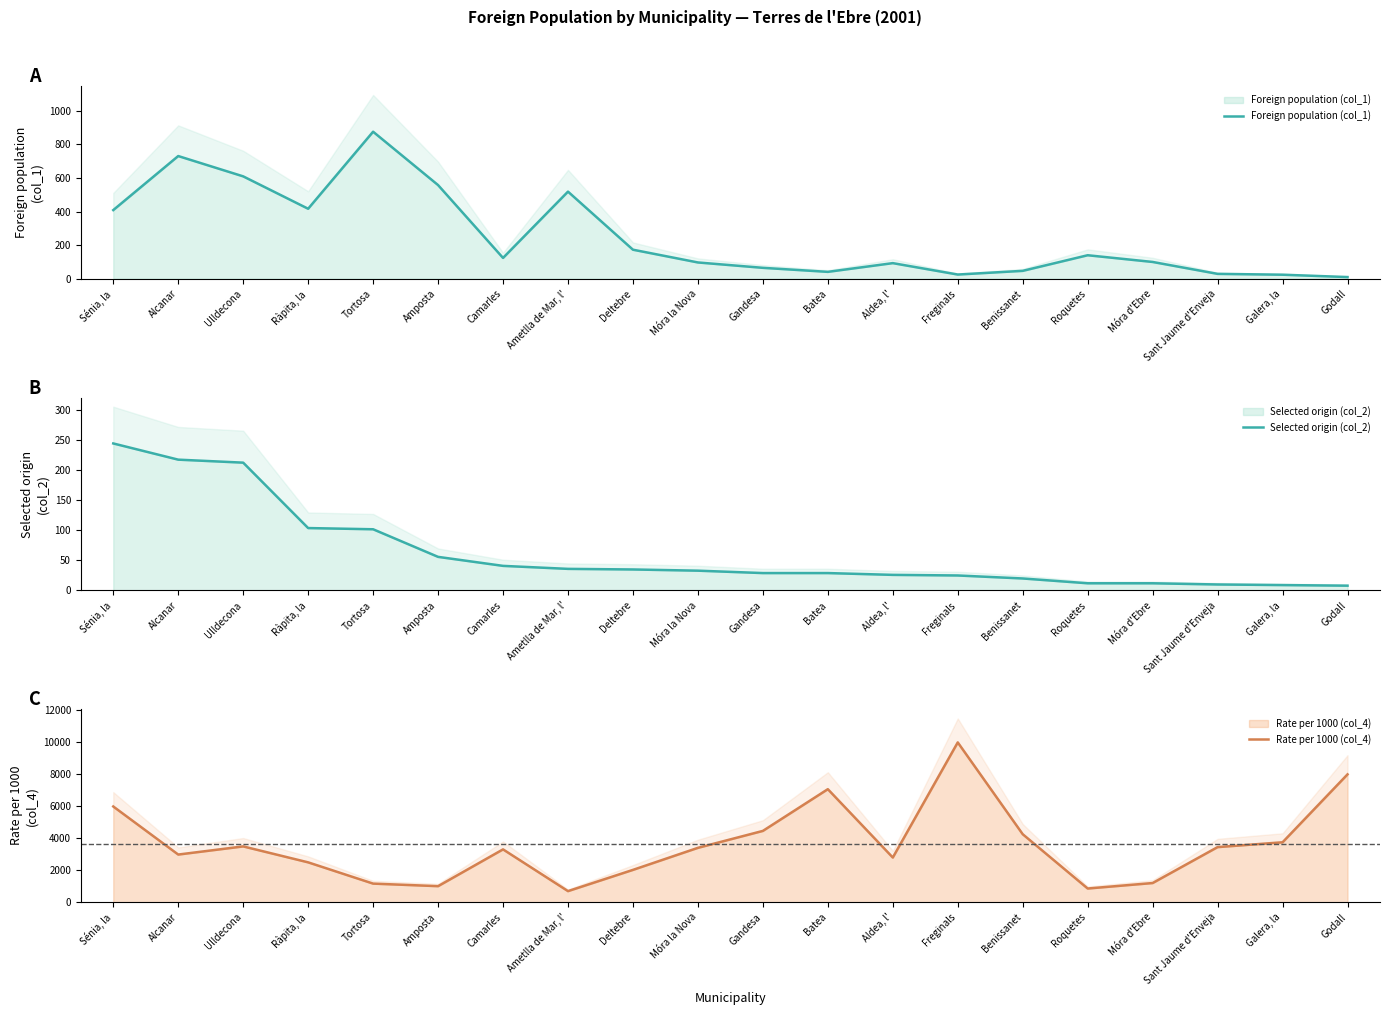

How many values in the Rate per 1000 (col_4) series exceed 3402?

9